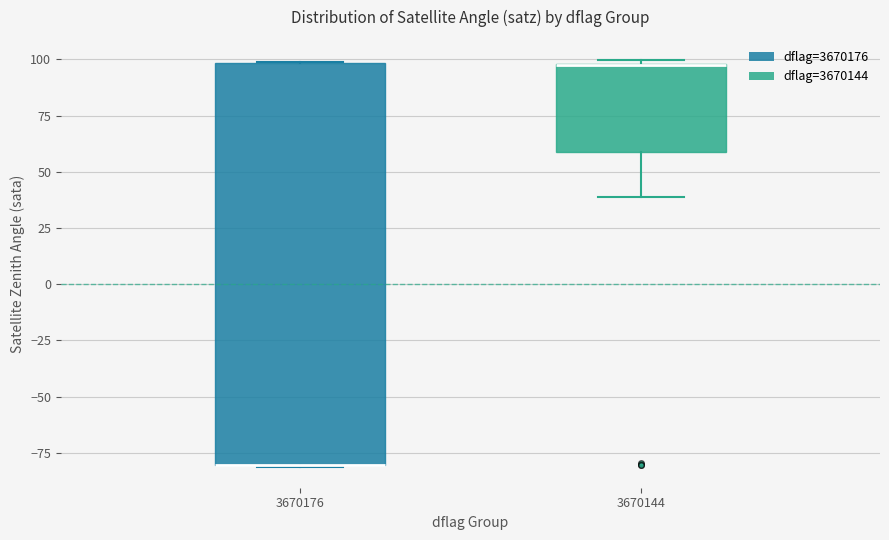

Reading left to right, read every box against the y-axis: the position of its median line, the range the box covers, and the ends of its whiskers. The values are not printed on the chart, so give them approximately, as read against the axis.

3670176: median -80 (drawn on the box's lower edge), box -80 to 100, whiskers -80 to 100
3670144: median 100 (drawn on the box's upper edge), box 60 to 100, whiskers 40 to 100 (just above the box's upper edge)